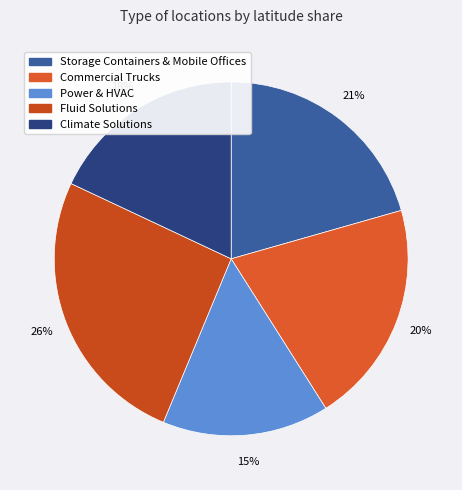

To the nearest percent, what portion does Fluid Solutions represent?

26%